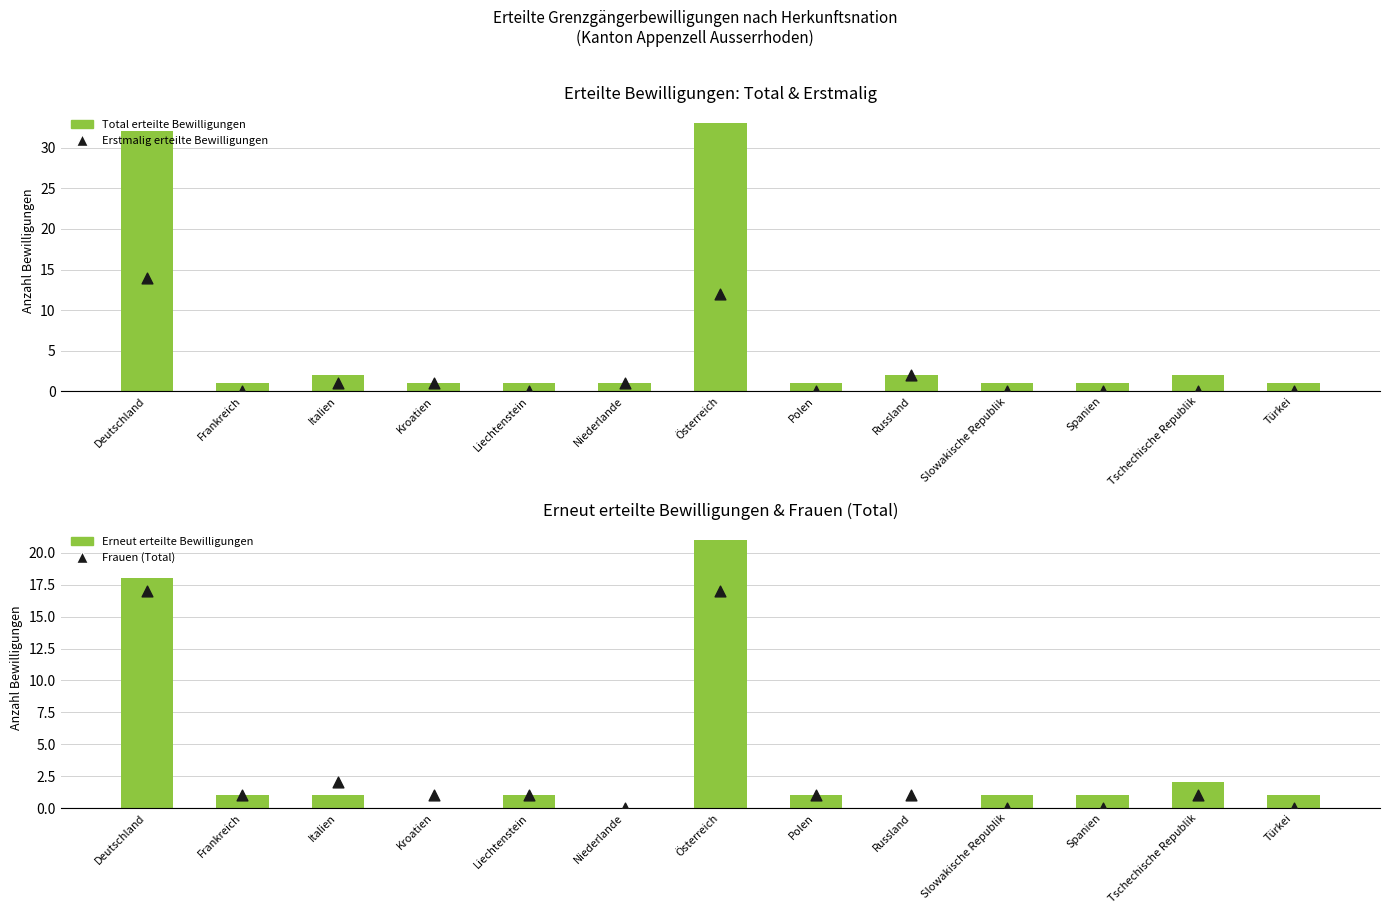

What are all the series names shown in the legend?

Total erteilte Bewilligungen, Erstmalig erteilte Bewilligungen, Erneut erteilte Bewilligungen, Frauen (Total)